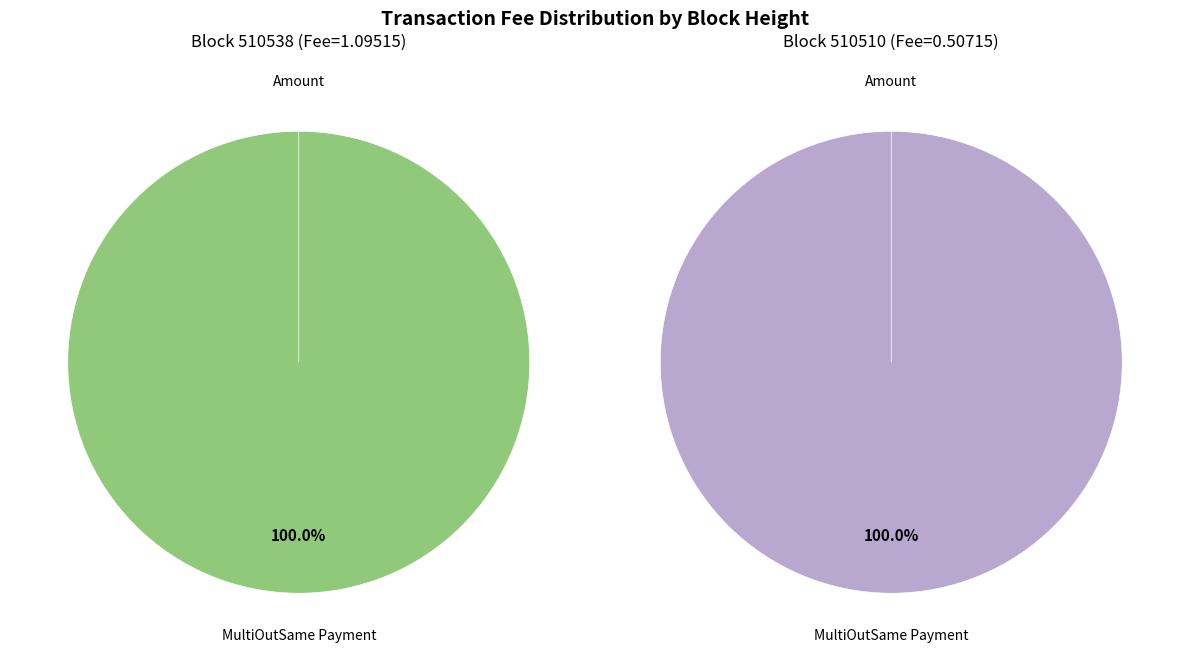

Does any single category account for the majority?

Yes